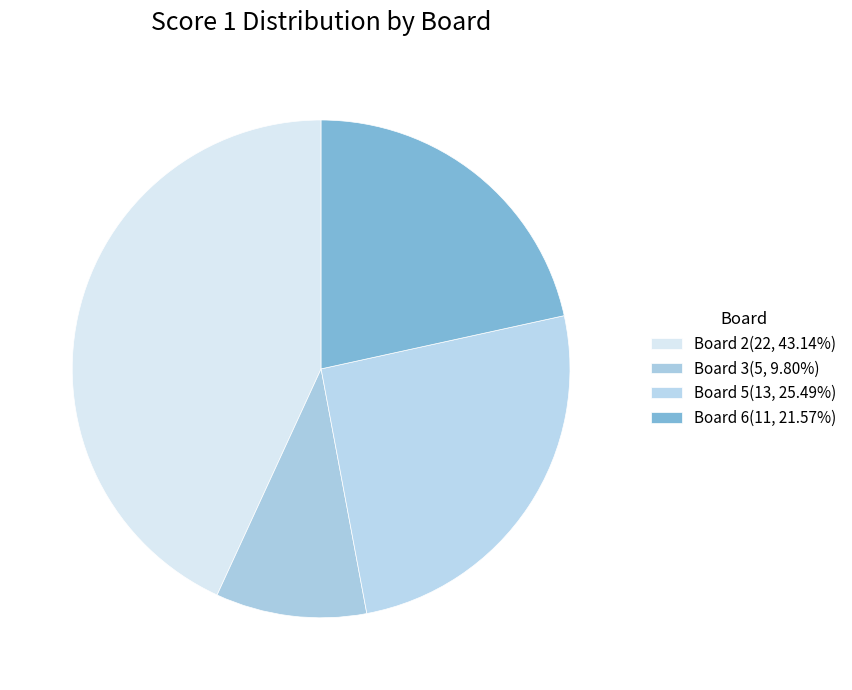

Count the number of slices in the pie.

4